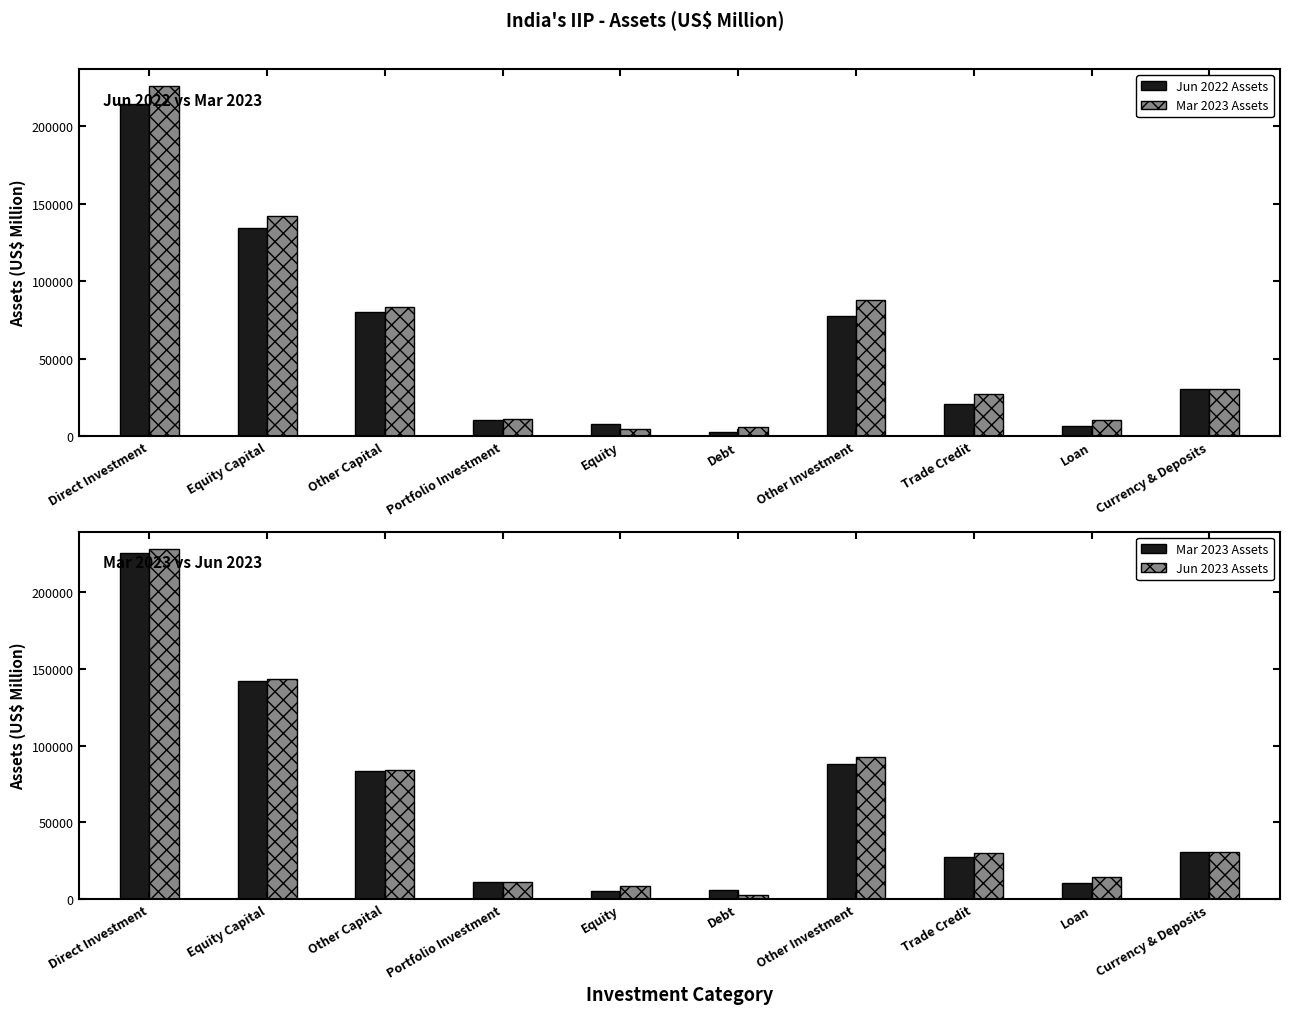

What is the difference between the Jun 2023 Assets values at Currency & Deposits and Debt?

27957